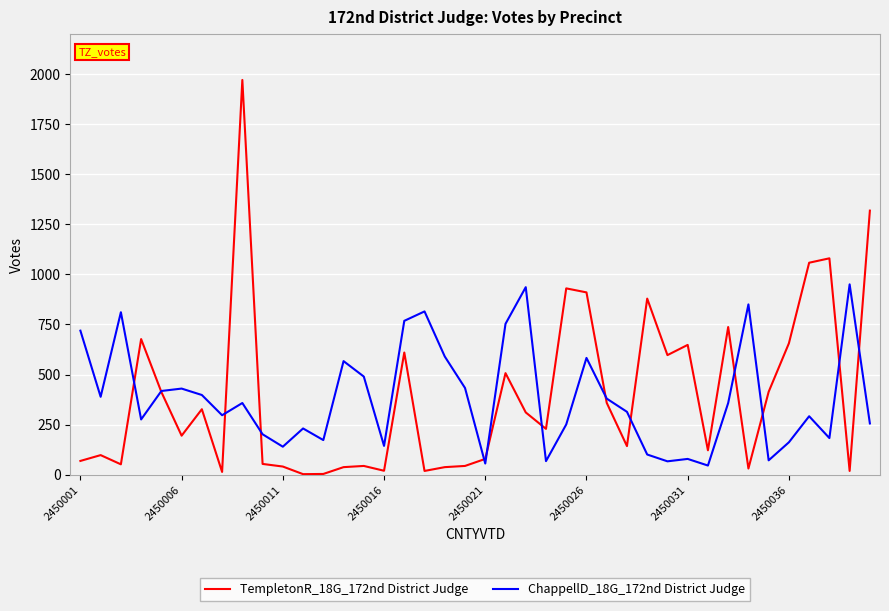

Which series has the widest spread of values?

TempletonR_18G_172nd District Judge